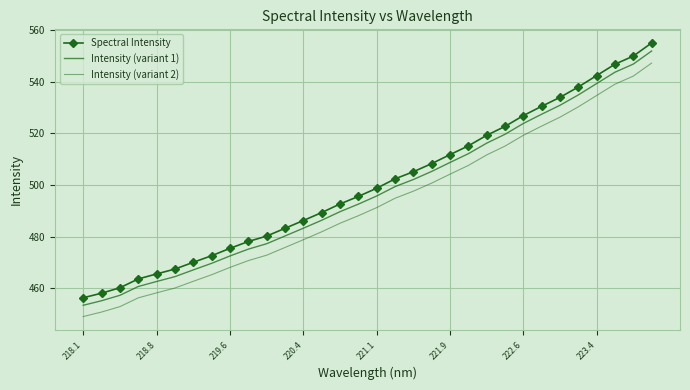

Is this an area chart (filled region under the line)?

No